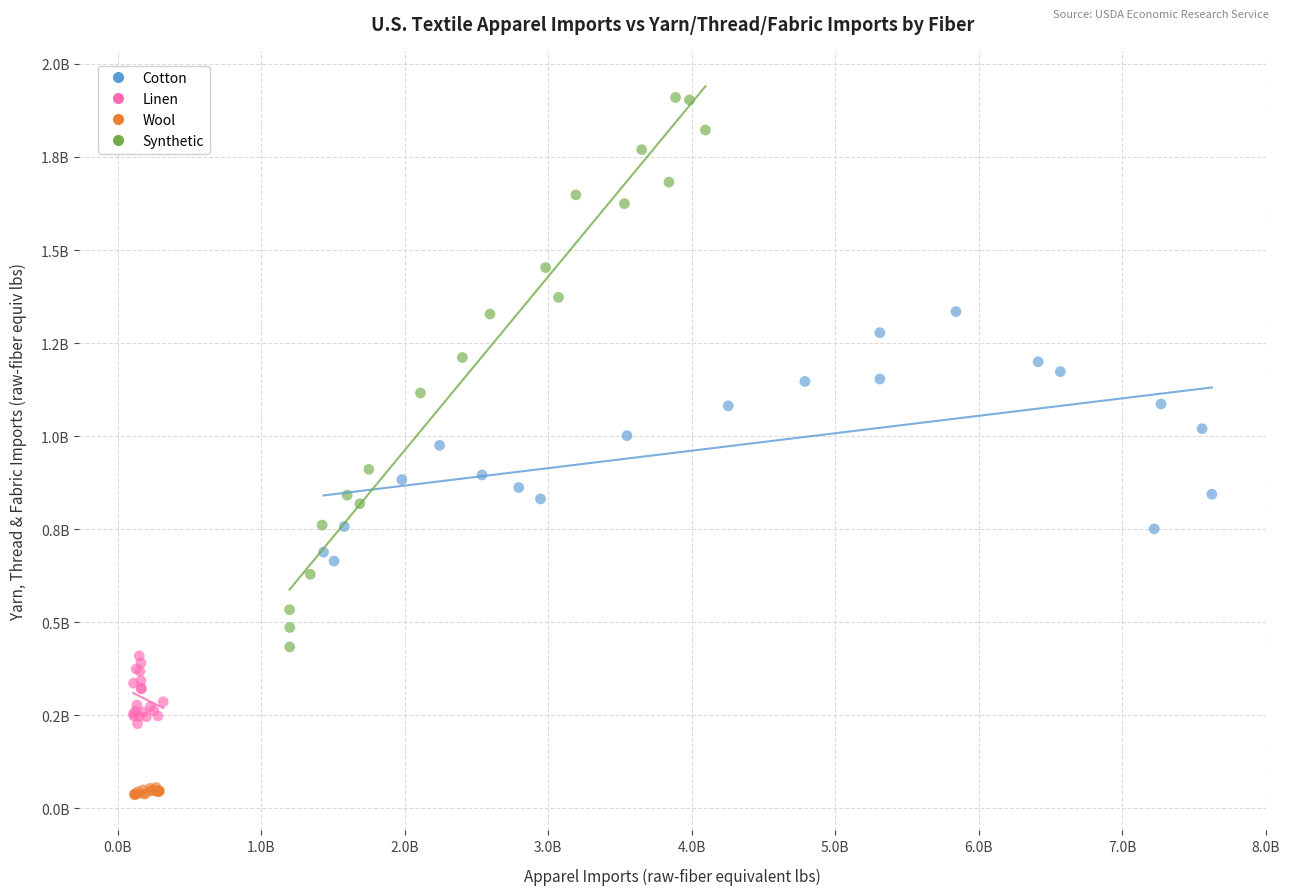

Which series contains the highest Y value?

Synthetic